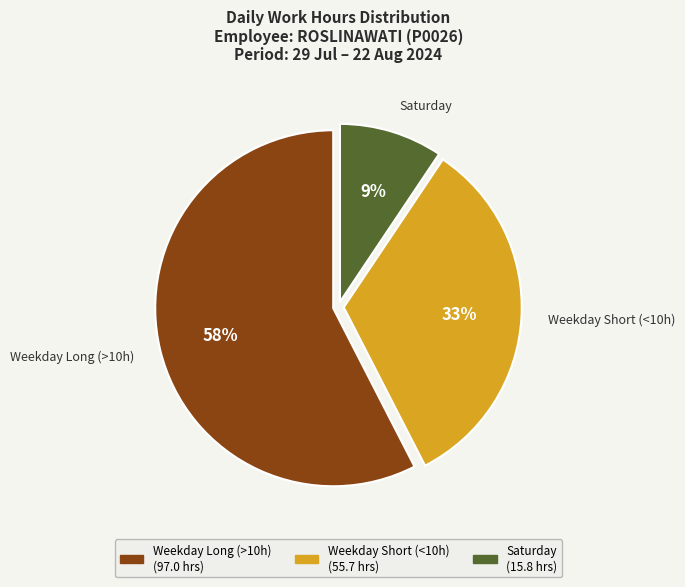

To the nearest percent, what is the average slice percentage?

33%